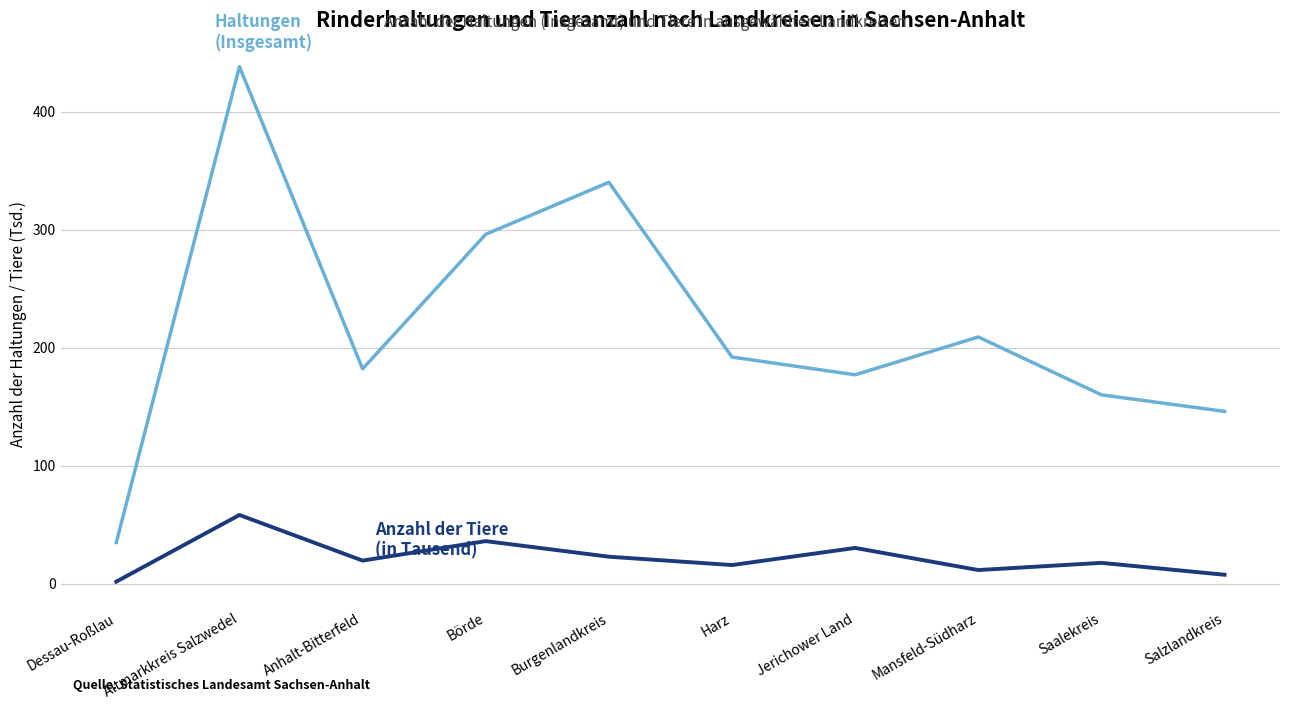

What is the maximum value shown in the chart?

438.0